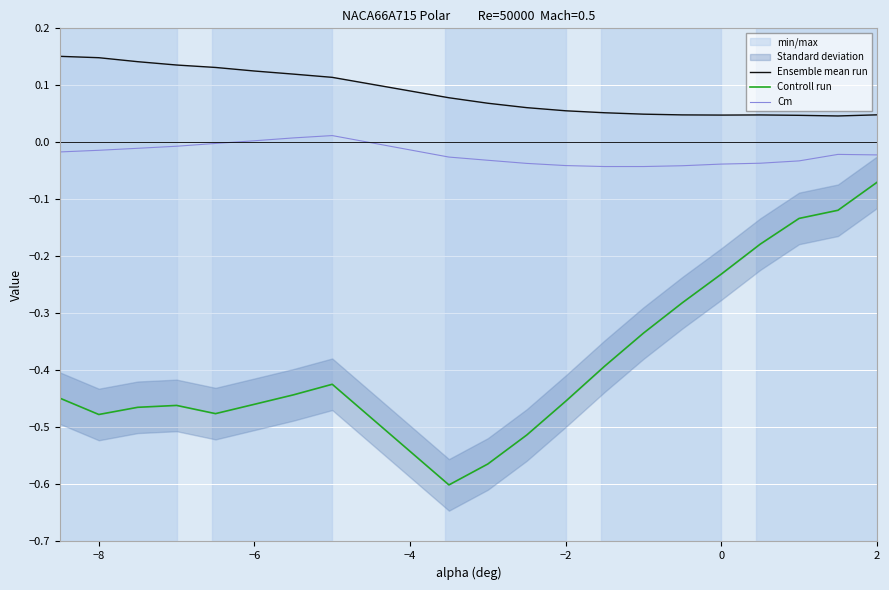

True or false: Cm and Ensemble mean run intersect in this chart.

False